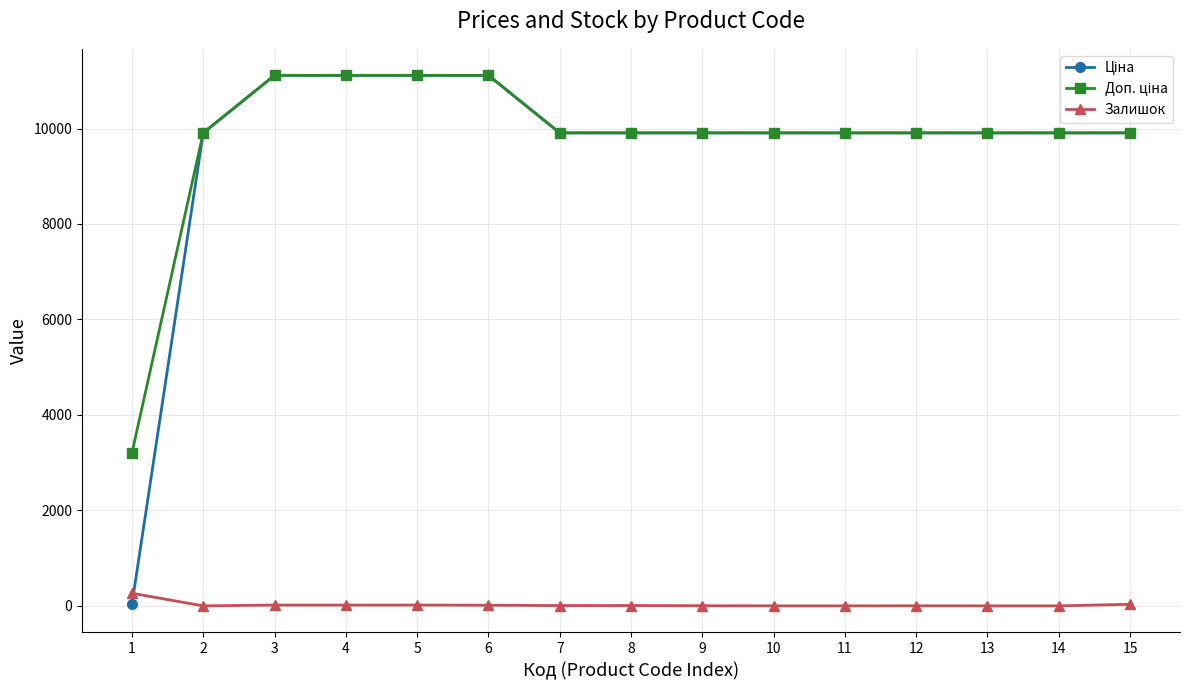

What is the greatest value displayed?

11113.6